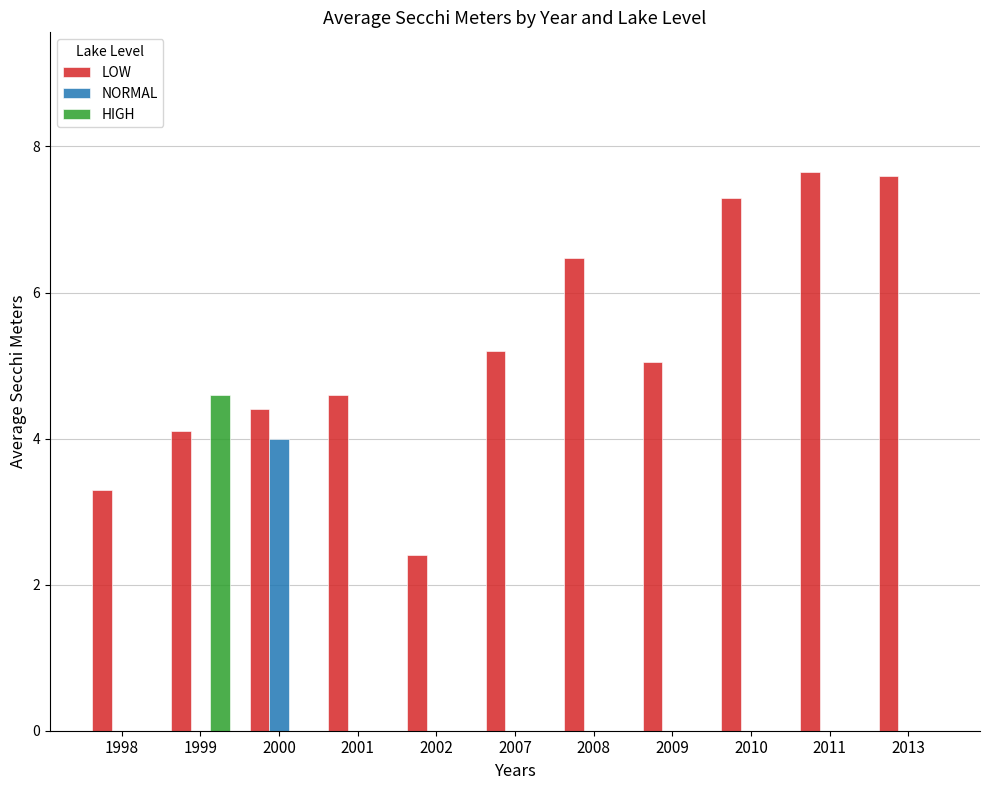

The value of LOW at 2000 is 6.0. True or false?

False